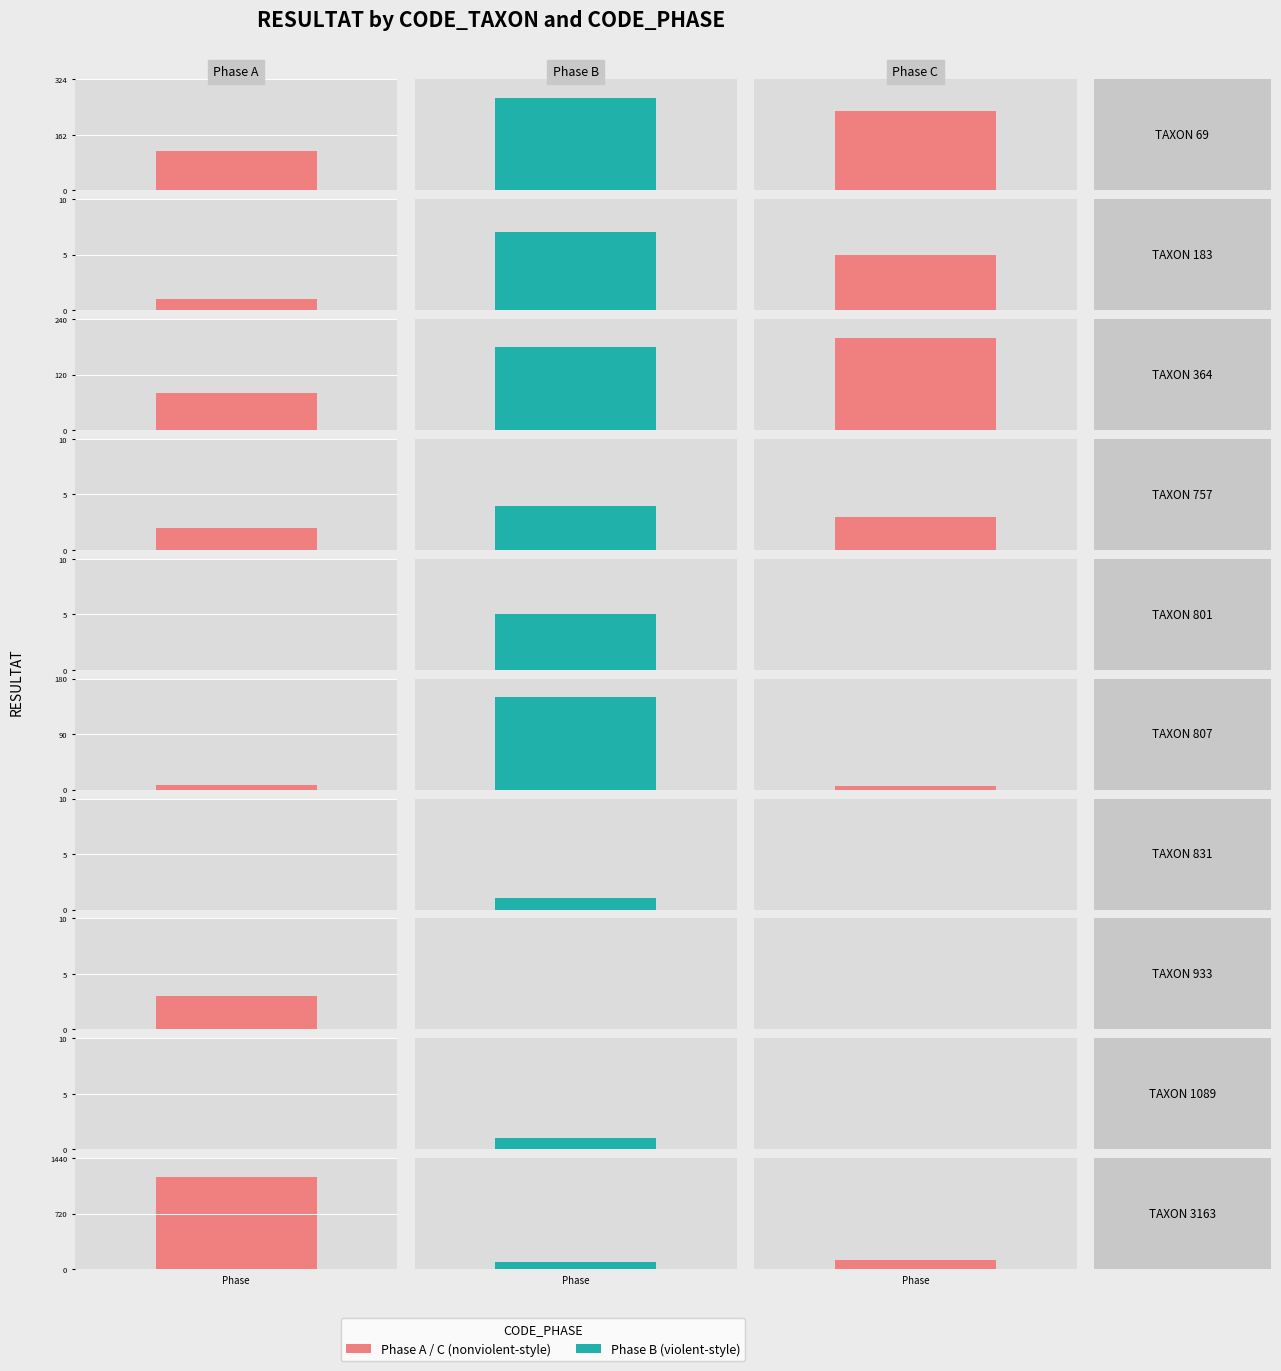

What is the greatest value displayed?

1200